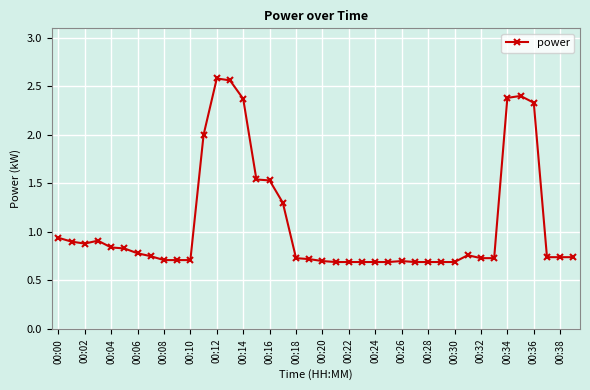

What is the difference between the maximum and minimum values?

1.9